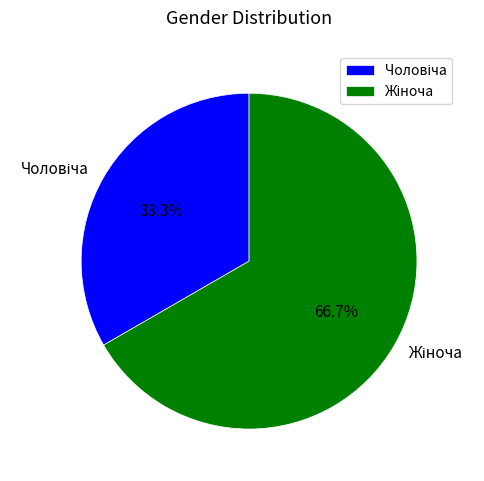

Is there any slice that represents more than half of the pie?

Yes